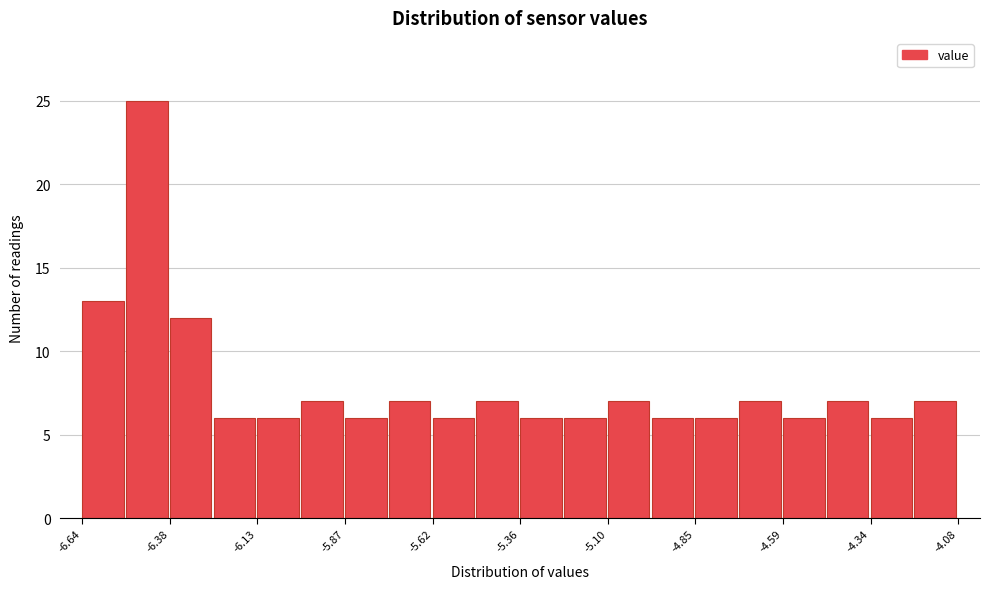

Read against the x-axis, roughly where is the centre of the tallest bar?

-6.45